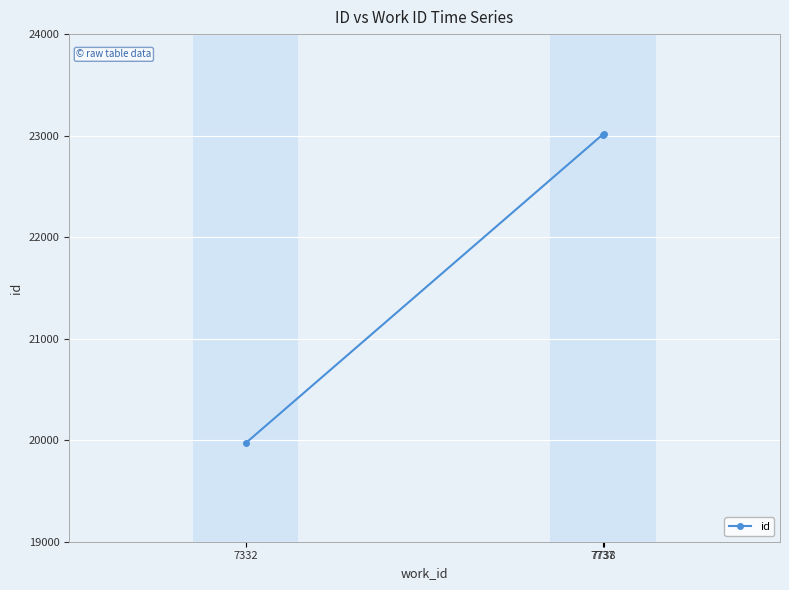

What is the maximum value shown in the chart?

23012